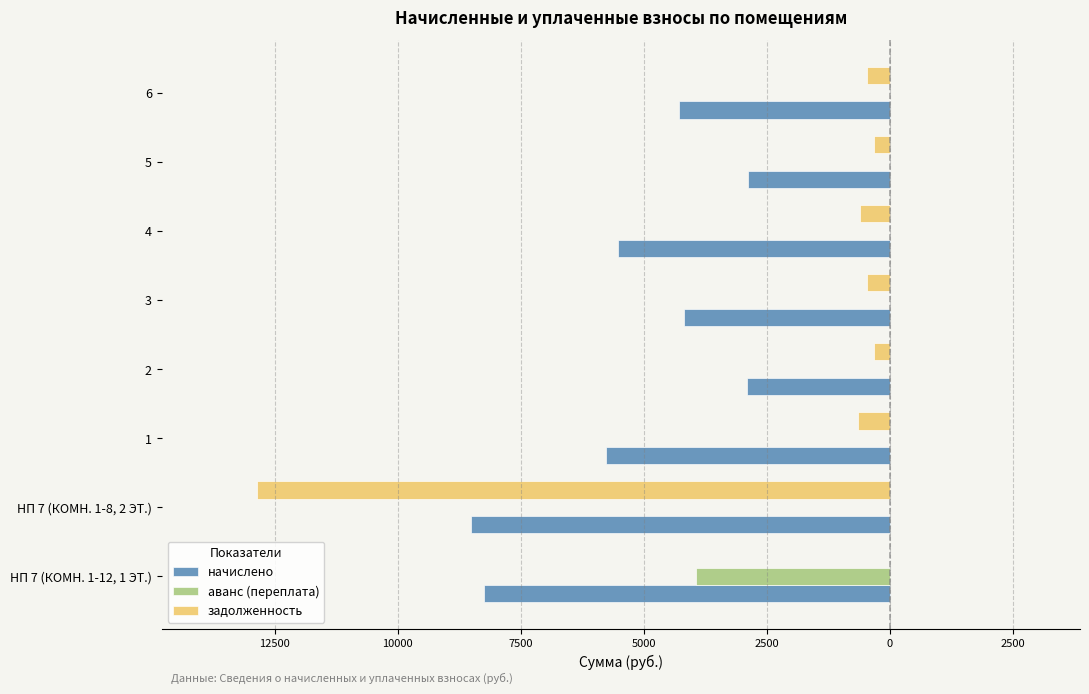

What are all the series names shown in the legend?

начислено, аванс (переплата), задолженность